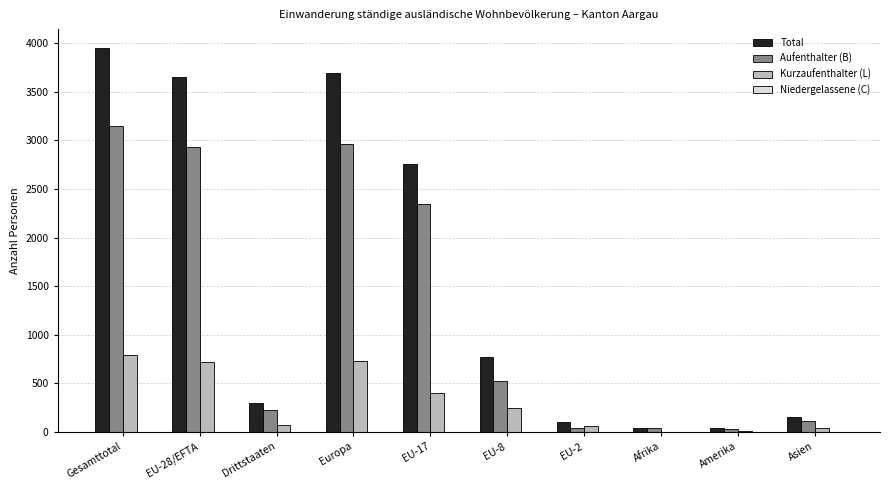

What is the total value across all series at Amerika?

90